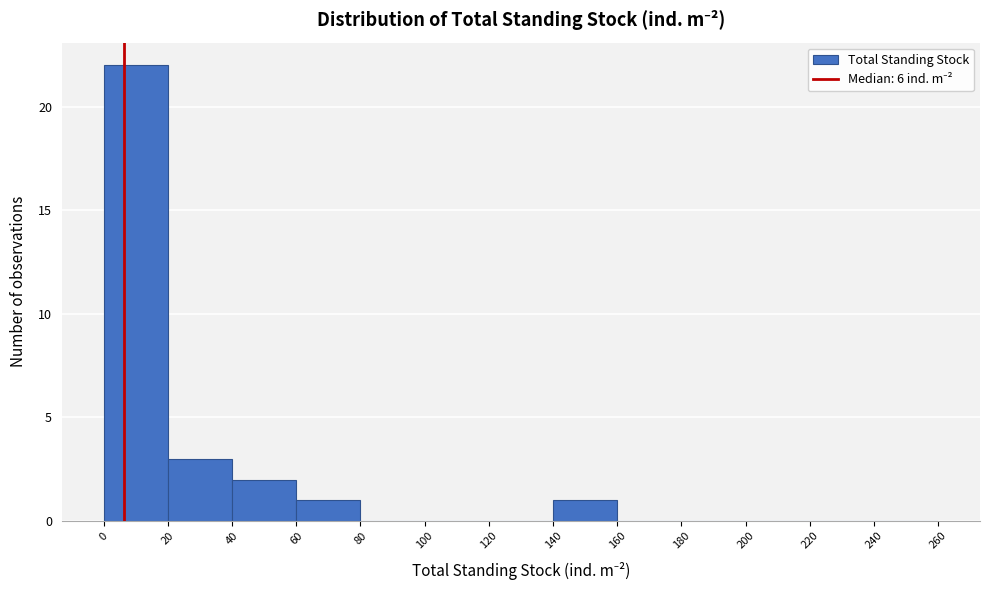

What is the height of the bar covering 140 to 160 on the x-axis? The values are not printed on the chart, so give them approximately, as read against the axis.

1